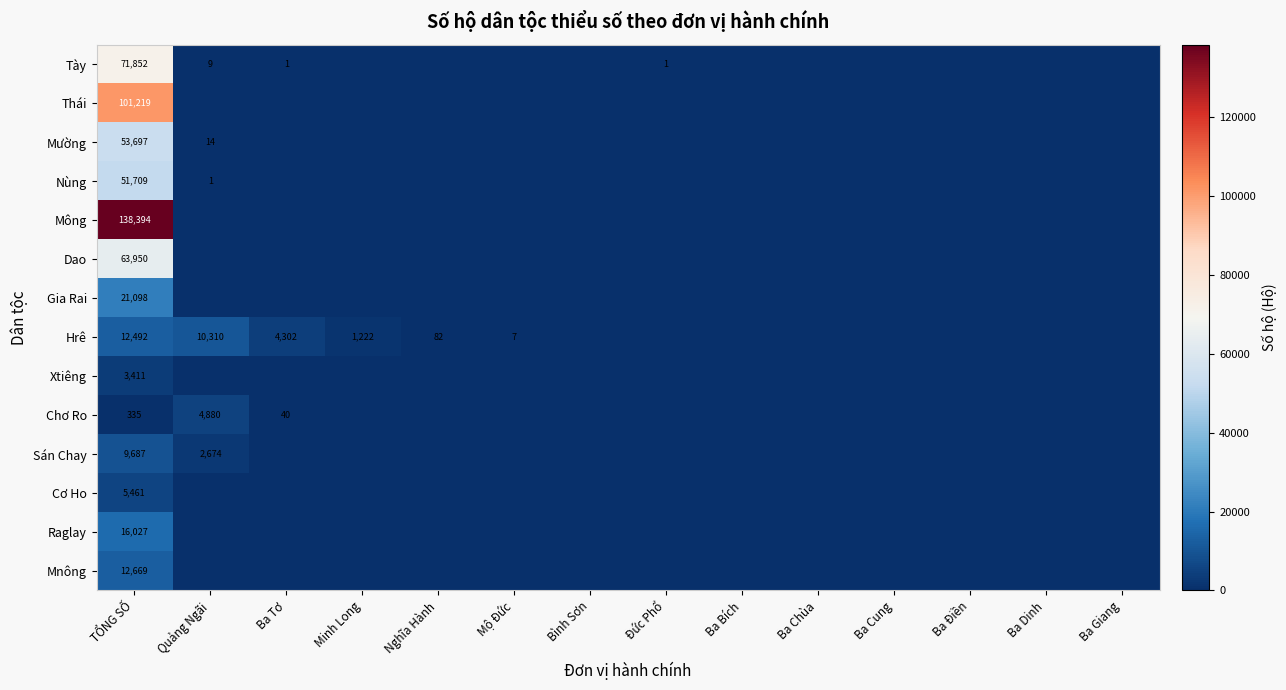

At TỔNG SỐ, list the series in order from largest to smallest.

Mông, Thái, Tày, Dao, Mường, Nùng, Gia Rai, Raglay, Mnông, Hrê, Sán Chay, Cơ Ho, Xtiêng, Chơ Ro